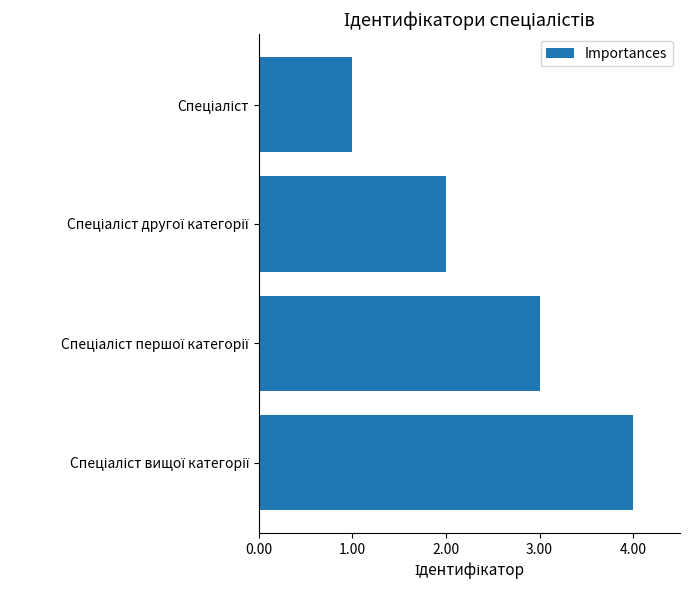

What is the difference between the maximum and minimum values?

3